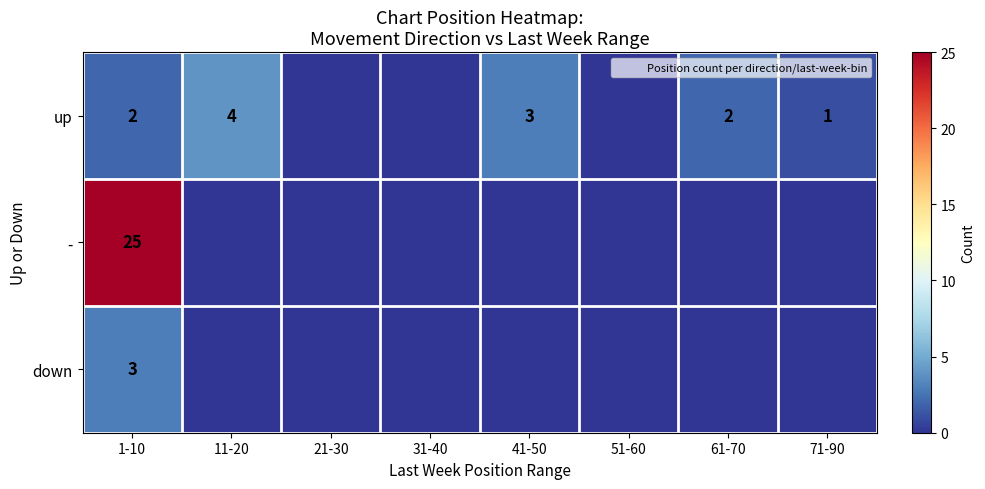

Between 41-50 and 71-90, which series saw the biggest shift?

up